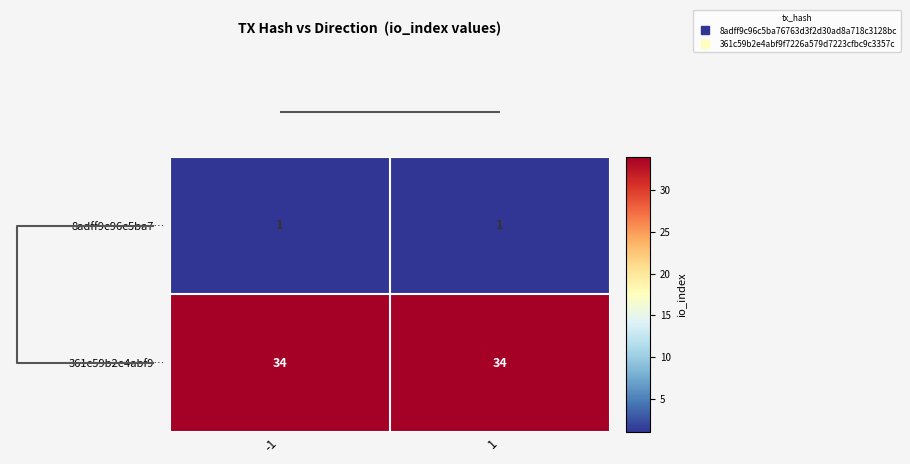

Reading left to right, what are all the values shown in this chart?

8adff9c96c5ba7…: 1	1
361c59b2e4abf9…: 34	34